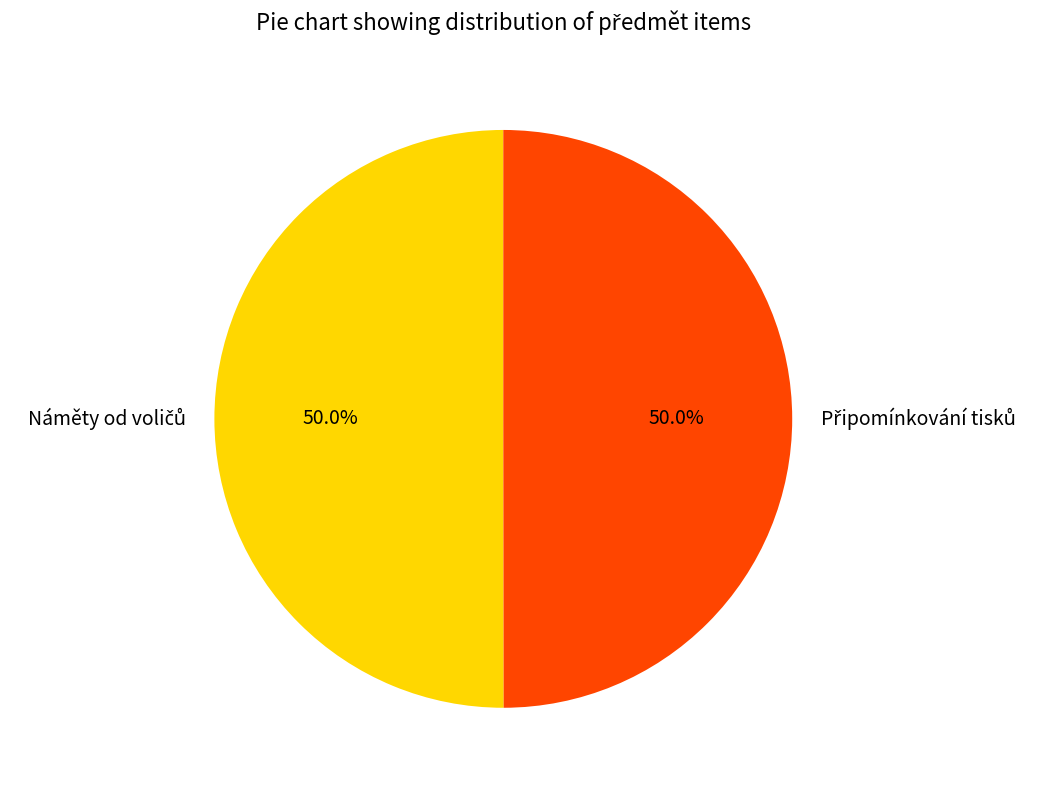

What is the change in value from Náměty od voličů to Připomínkování tisků?

-9